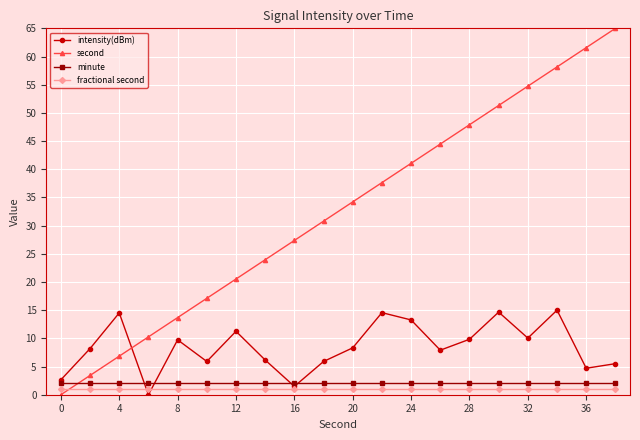

Which series has the widest spread of values?

second